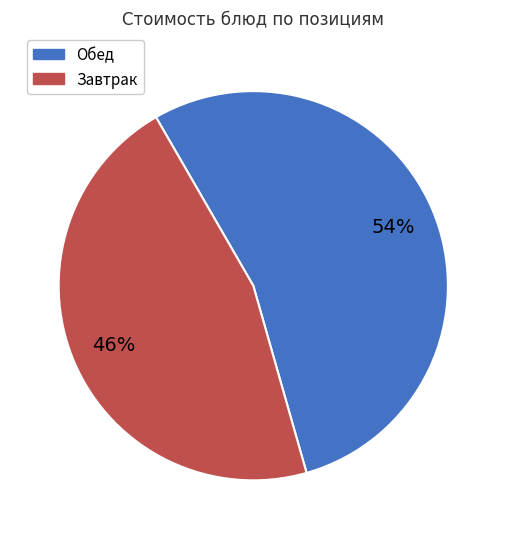

Is there a majority slice in this chart?

Yes